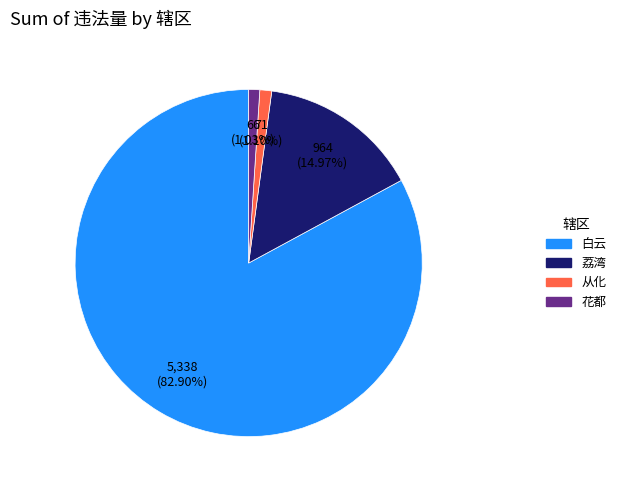

Is there a majority slice in this chart?

Yes